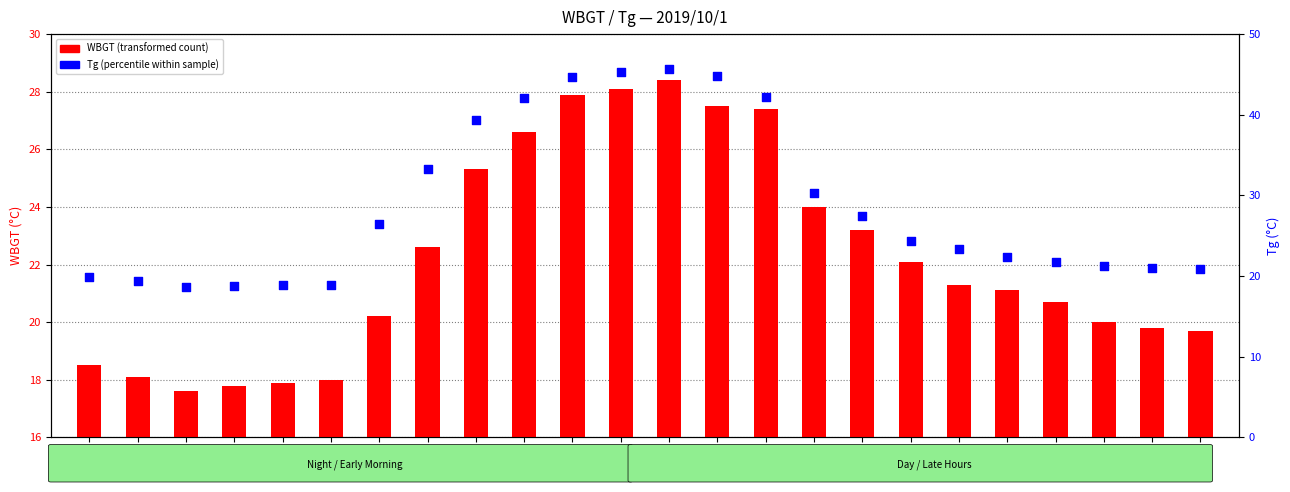

At how many categories does at least one series exceed 34?

7